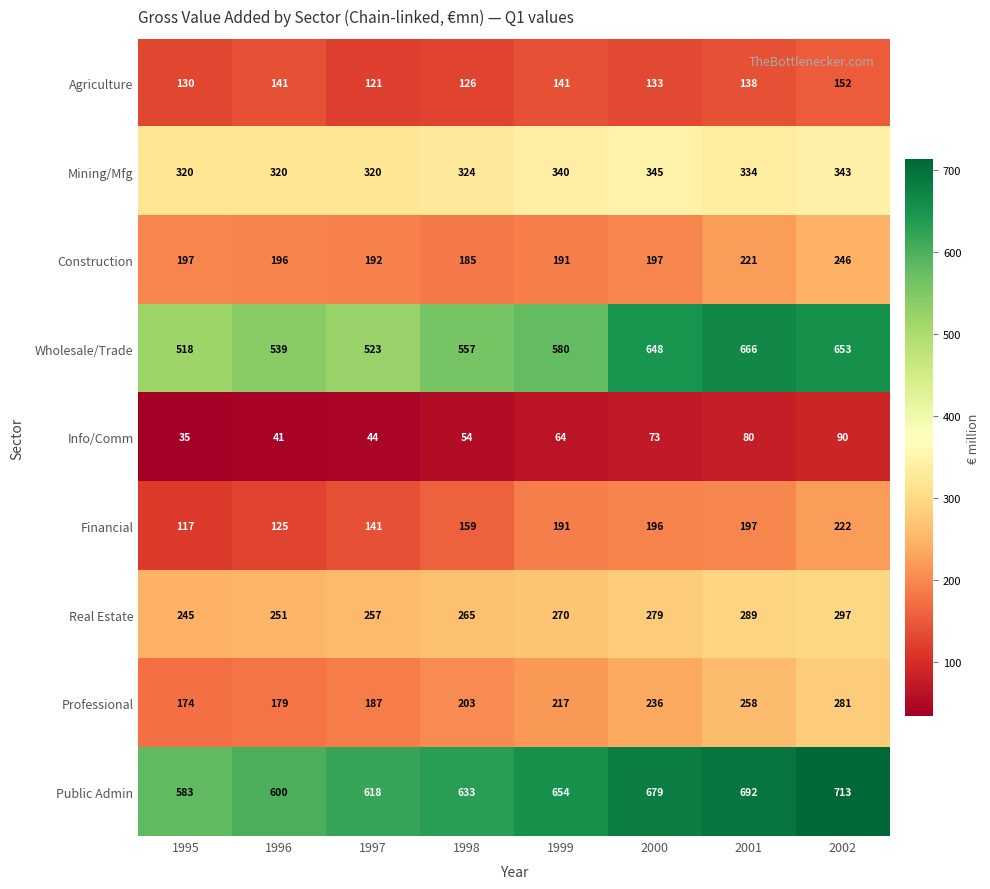

Count the Public Admin values in the range 618 to 692.

5